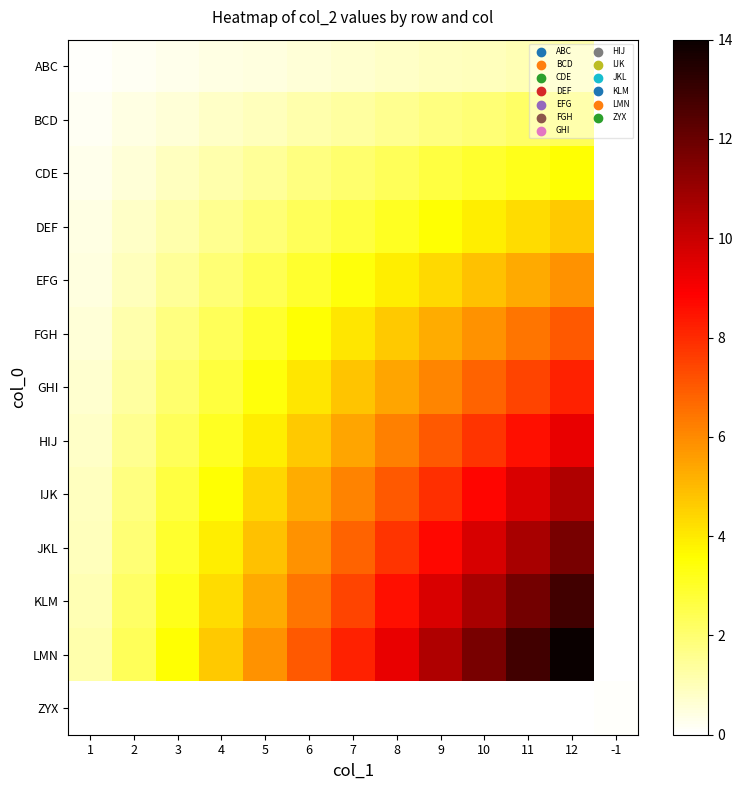

Reading left to right, what are all the values shown in this chart?

ABC: 1=0.1	2=0.2	3=0.3	4=0.4	5=0.5	6=0.6	7=0.7	8=0.8	9=0.9	10=1.0	11=1.1	12=1.2	-1=-0.1
BCD: 1=0.2	2=0.4	3=0.6	4=0.8	5=1.0	6=1.2	7=1.4	8=1.6	9=1.8	10=1.9	11=2.1	12=2.3	-1=-0.2
CDE: 1=0.3	2=0.6	3=0.9	4=1.2	5=1.5	6=1.8	7=2.0	8=2.3	9=2.6	10=2.9	11=3.2	12=3.5	-1=-0.3
DEF: 1=0.4	2=0.8	3=1.2	4=1.6	5=1.9	6=2.3	7=2.7	8=3.1	9=3.5	10=3.9	11=4.3	12=4.7	-1=-0.4
EFG: 1=0.5	2=1.0	3=1.5	4=1.9	5=2.4	6=2.9	7=3.4	8=3.9	9=4.4	10=4.9	11=5.3	12=5.8	-1=-0.5
FGH: 1=0.6	2=1.2	3=1.8	4=2.3	5=2.9	6=3.5	7=4.1	8=4.7	9=5.2	10=5.8	11=6.4	12=7.0	-1=-0.6
GHI: 1=0.7	2=1.4	3=2.0	4=2.7	5=3.4	6=4.1	7=4.8	8=5.4	9=6.1	10=6.8	11=7.5	12=8.2	-1=-0.7
HIJ: 1=0.8	2=1.6	3=2.3	4=3.1	5=3.9	6=4.7	7=5.4	8=6.2	9=7.0	10=7.8	11=8.6	12=9.3	-1=-0.8
IJK: 1=0.9	2=1.8	3=2.6	4=3.5	5=4.4	6=5.2	7=6.1	8=7.0	9=7.9	10=8.8	11=9.6	12=10.5	-1=-0.9
JKL: 1=1.0	2=1.9	3=2.9	4=3.9	5=4.9	6=5.8	7=6.8	8=7.8	9=8.7	10=9.7	11=10.7	12=11.7	-1=-1.0
KLM: 1=1.1	2=2.1	3=3.2	4=4.3	5=5.3	6=6.4	7=7.5	8=8.6	9=9.6	10=10.7	11=11.8	12=12.8	-1=-1.1
LMN: 1=1.2	2=2.3	3=3.5	4=4.7	5=5.8	6=7.0	7=8.2	8=9.3	9=10.5	10=11.7	11=12.8	12=14.0	-1=-1.2
ZYX: 1=-0.1	2=-0.2	3=-0.3	4=-0.4	5=-0.5	6=-0.6	7=-0.7	8=-0.8	9=-0.9	10=-1.0	11=-1.1	12=-1.2	-1=0.1